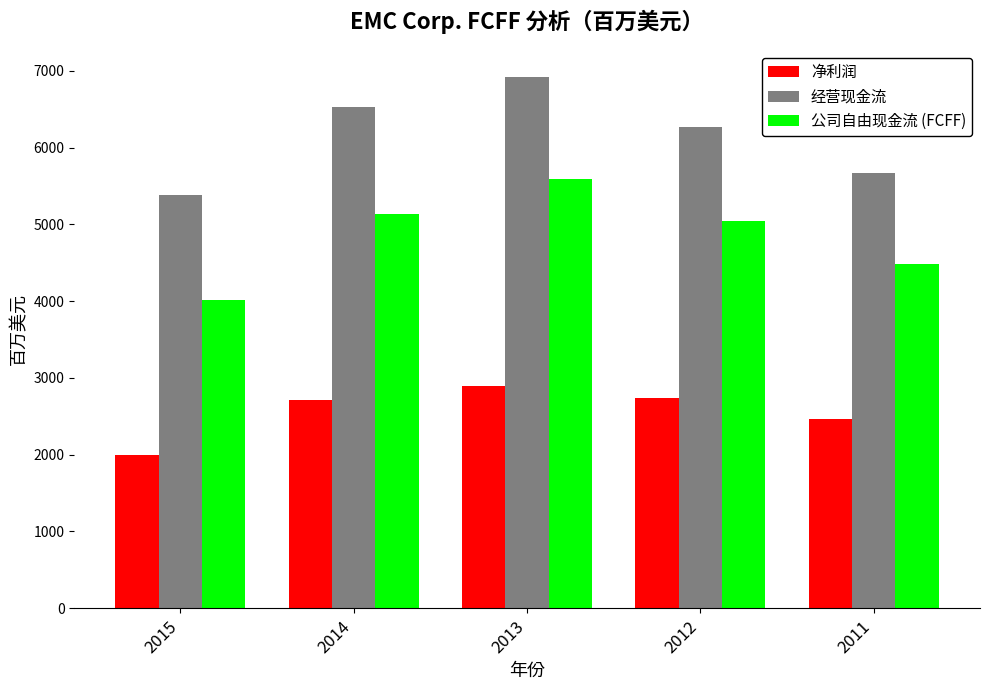

List the series in order of their peak value, highest first.

经营现金流, 公司自由现金流 (FCFF), 净利润